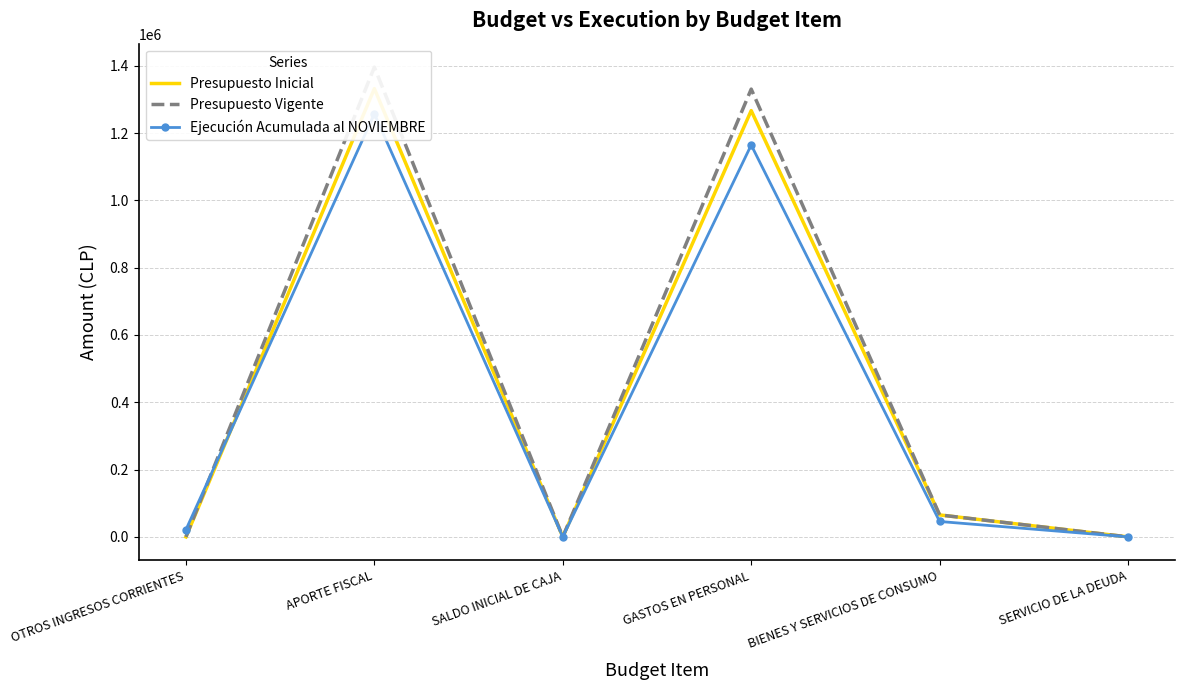

True or false: Presupuesto Vigente and Presupuesto Inicial intersect in this chart.

False